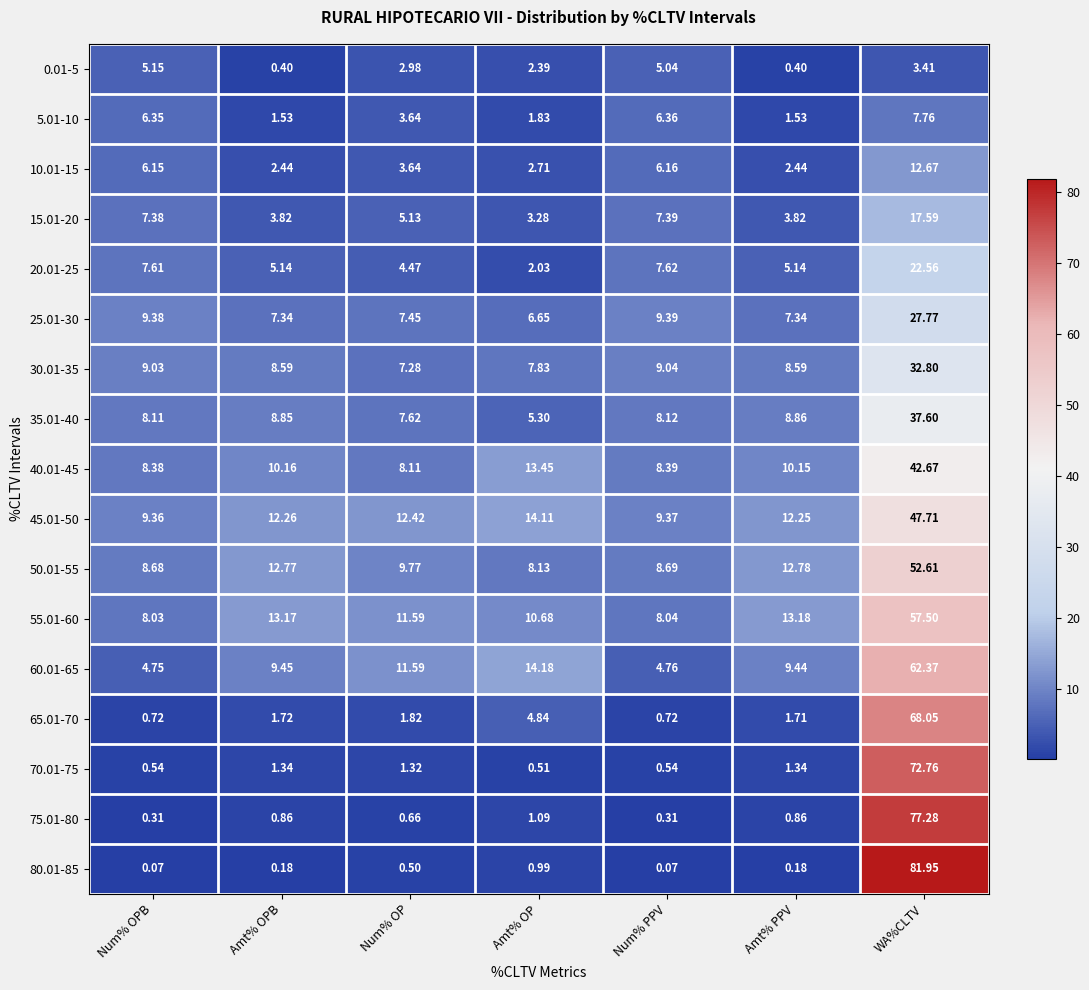

Rank the series by their maximum value, from lowest to highest.

0.01-5, 5.01-10, 10.01-15, 15.01-20, 20.01-25, 25.01-30, 30.01-35, 35.01-40, 40.01-45, 45.01-50, 50.01-55, 55.01-60, 60.01-65, 65.01-70, 70.01-75, 75.01-80, 80.01-85